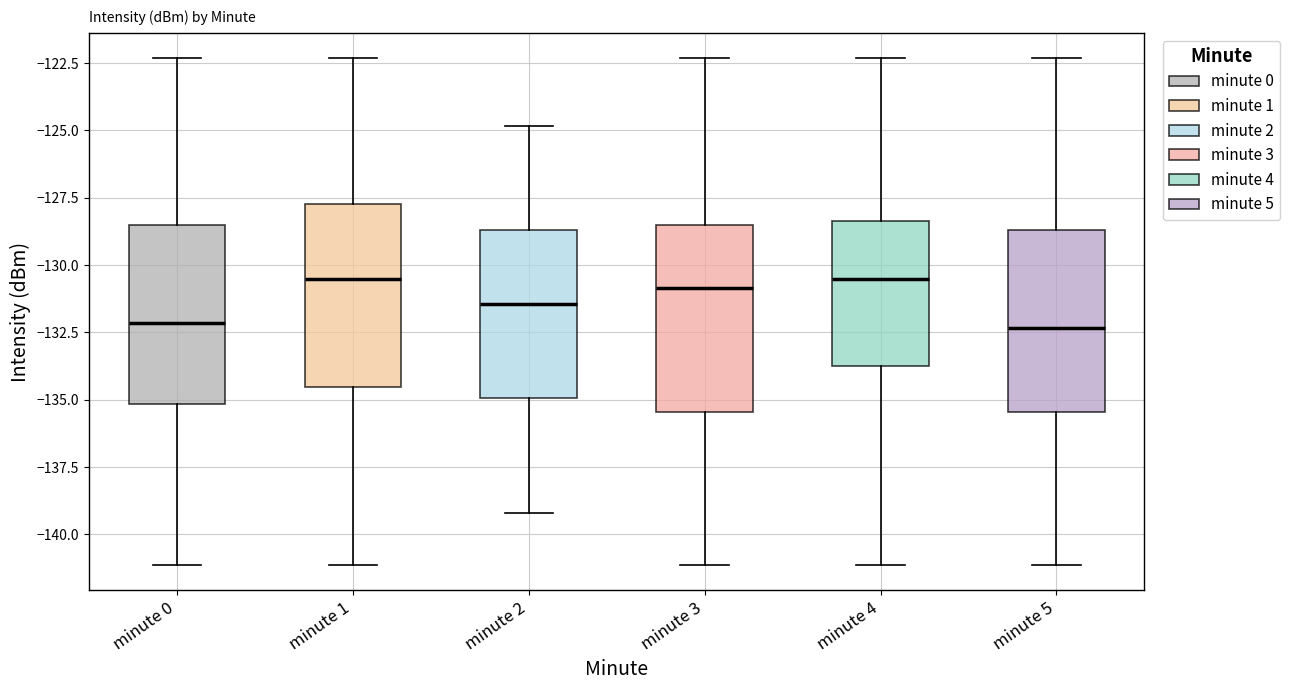

Where does the median line of the box for minute 2 sit on the y-axis? The values are not printed on the chart, so give them approximately, as read against the axis.

-131.5